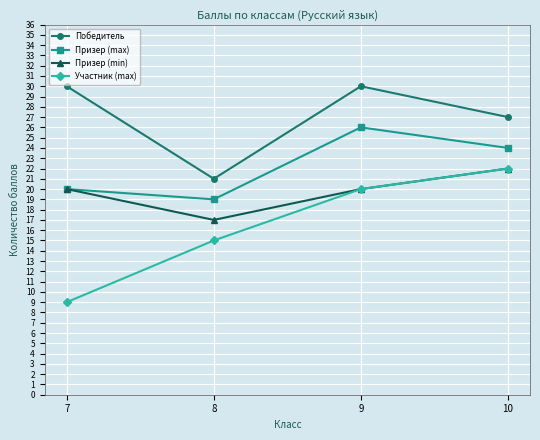

How many distinct data groups are displayed?

4